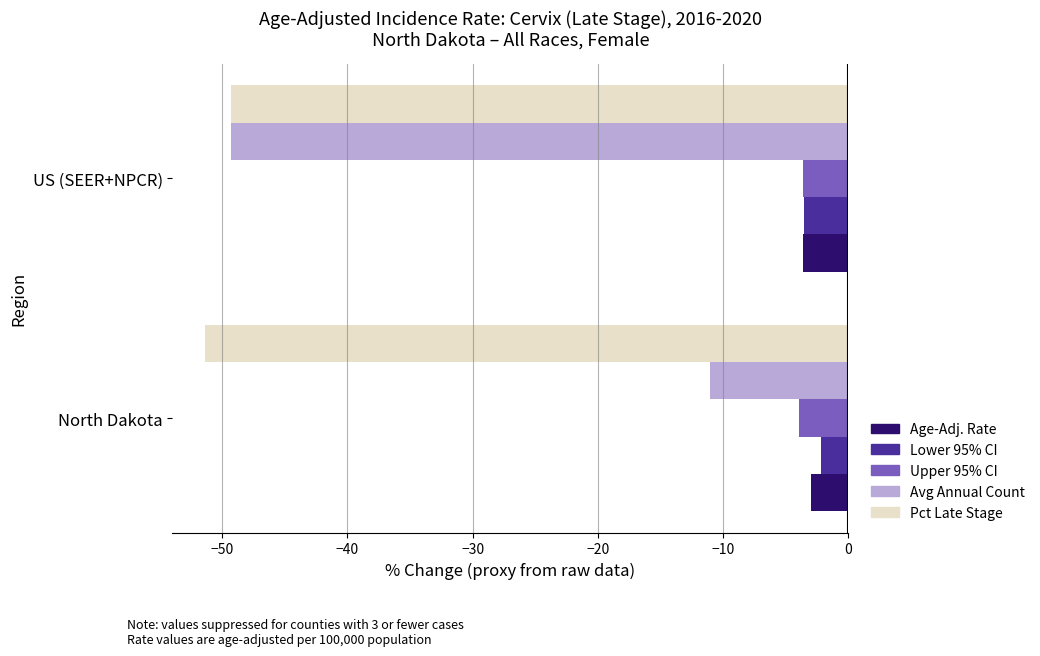

List the series in order of their peak value, highest first.

Lower 95% CI, Age-Adj. Rate, Upper 95% CI, Avg Annual Count, Pct Late Stage